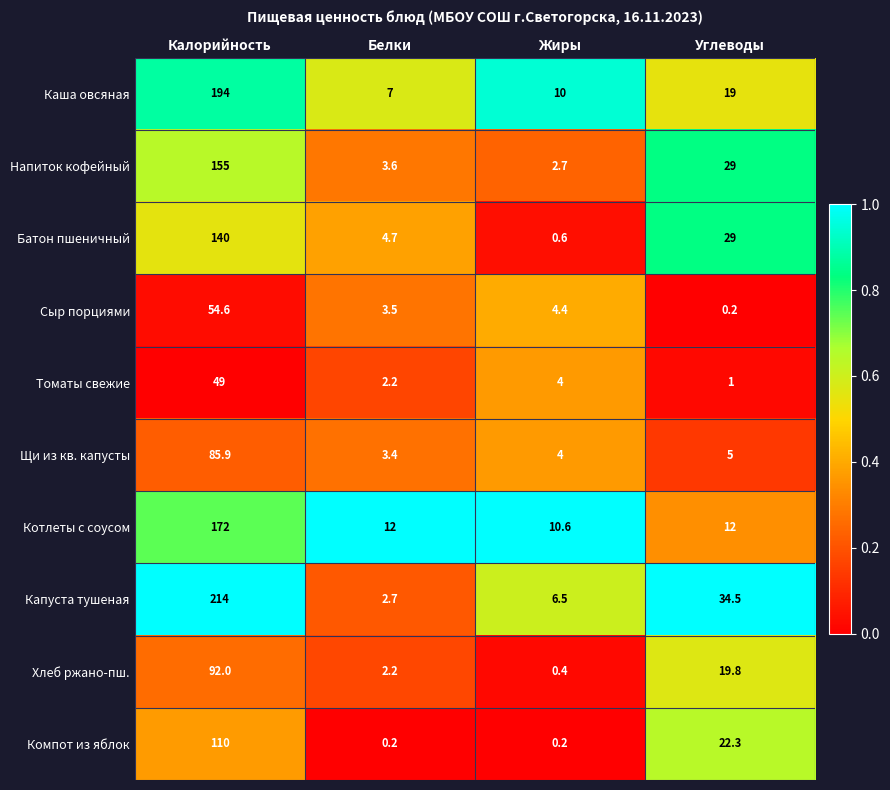

Which series has the largest range (max minus min)?

Капуста тушеная